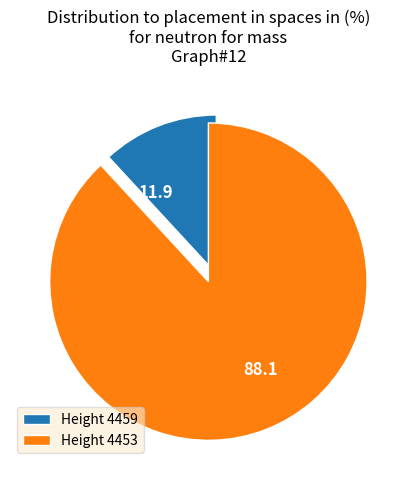

What is the ratio of the value at 88.1 to the value at 11.9?

7.4